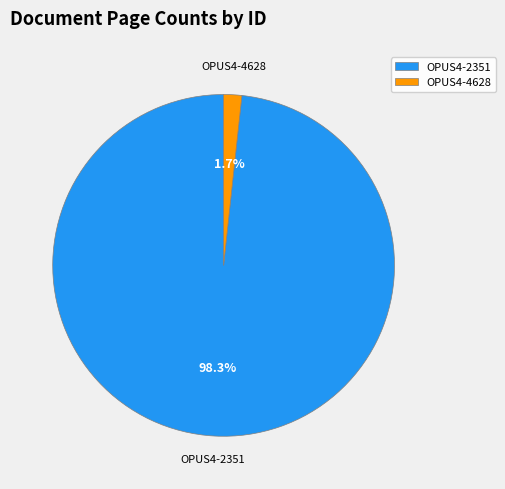

To the nearest percent, what is the combined percentage of OPUS4-4628 and OPUS4-2351?

100%